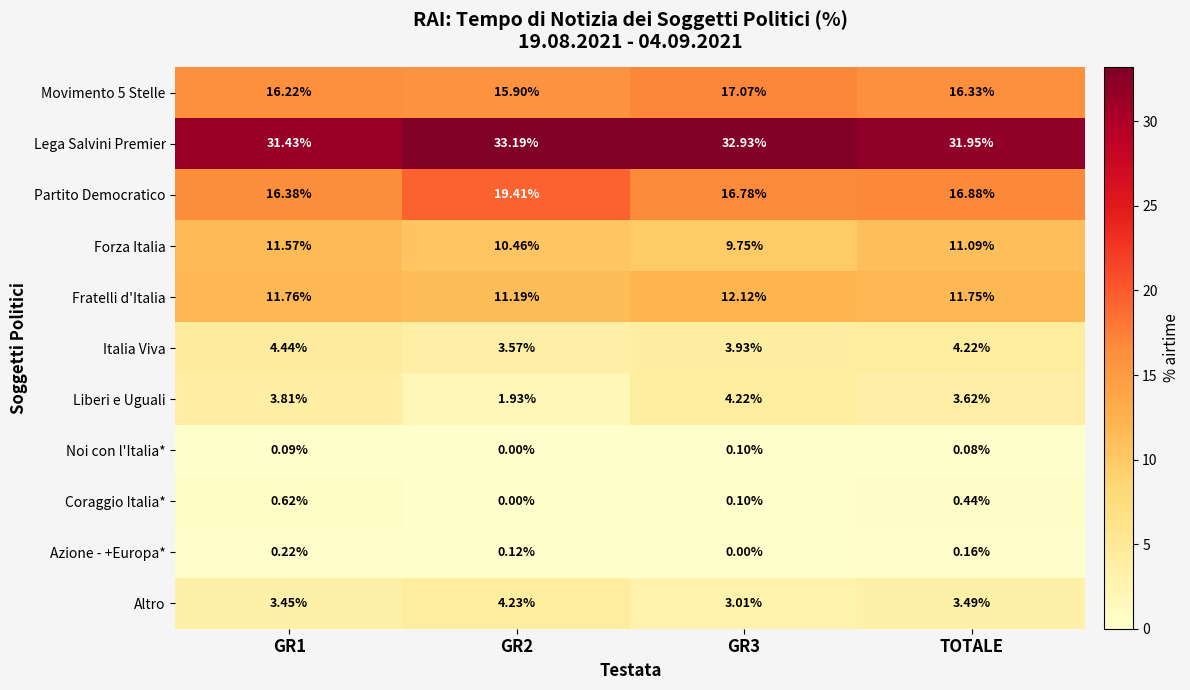

Is the value of Noi con l'Italia* at GR3 greater than the value of Coraggio Italia* at GR2?

Yes